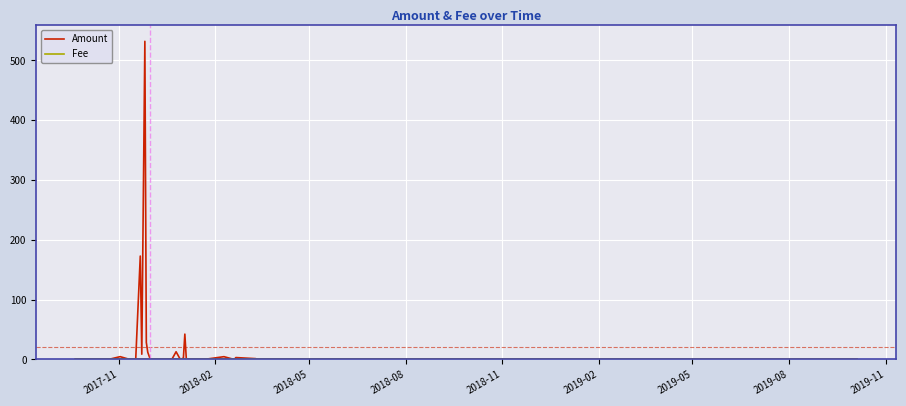

What is the greatest value displayed?

531.9